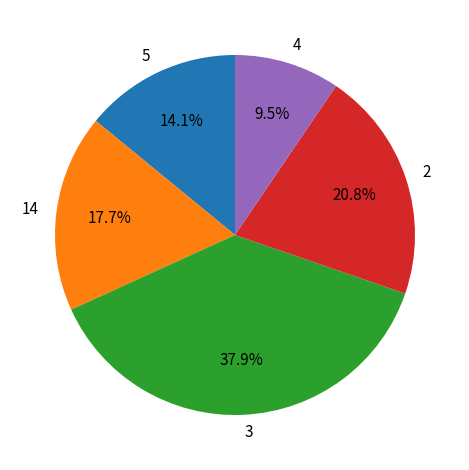

How many segments does this pie chart have?

5